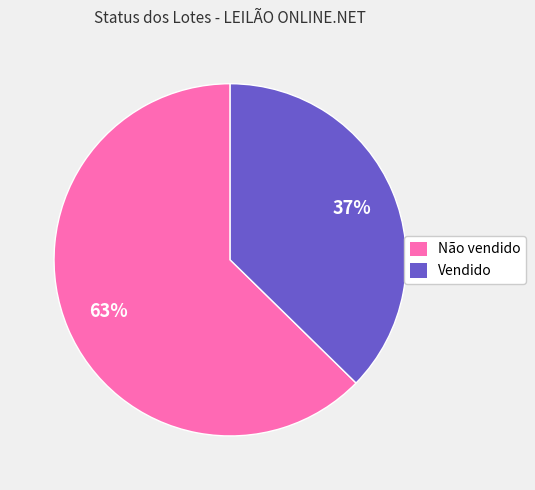

What is the smallest slice in the pie chart?

Vendido